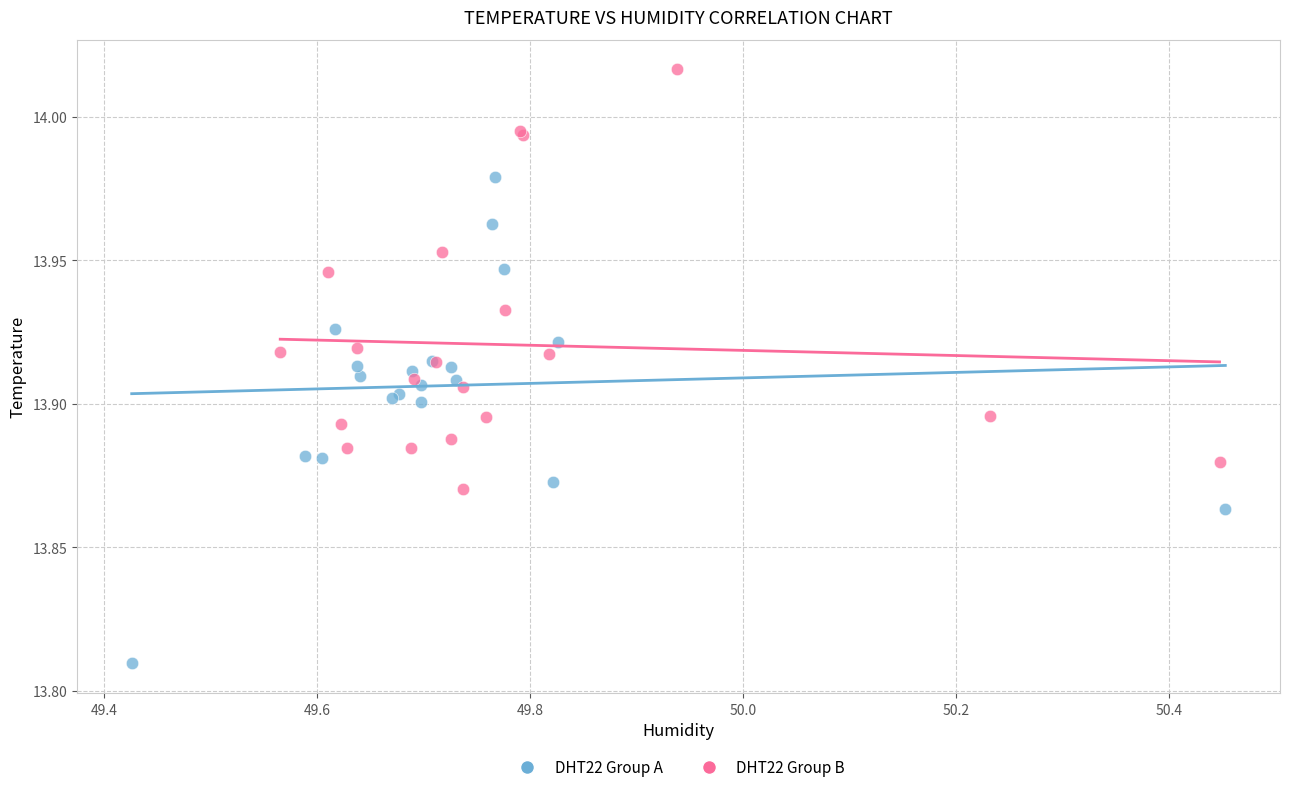

Which series reaches the maximum Y coordinate?

DHT22 Group B